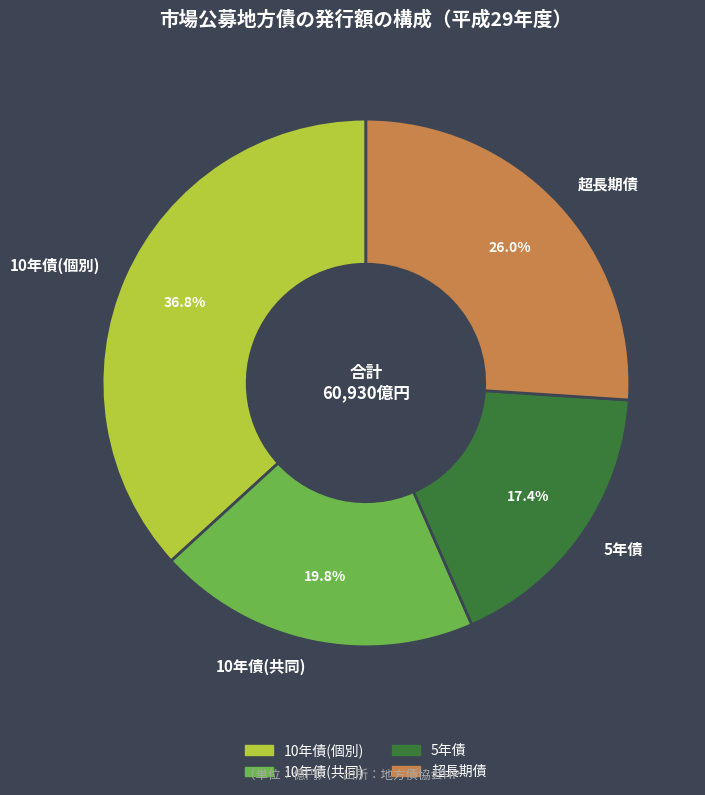

To the nearest percent, what is the difference between the largest and smallest slice percentages?

19%